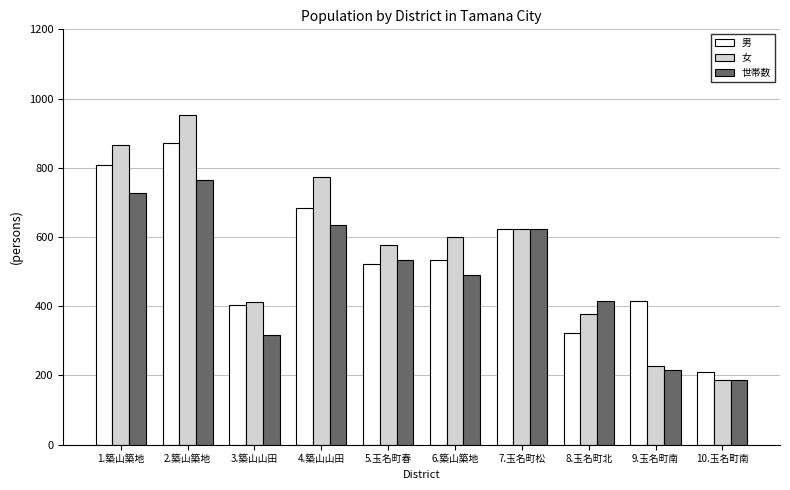

What is the difference between the highest and lowest values at 1.築山築地?

138